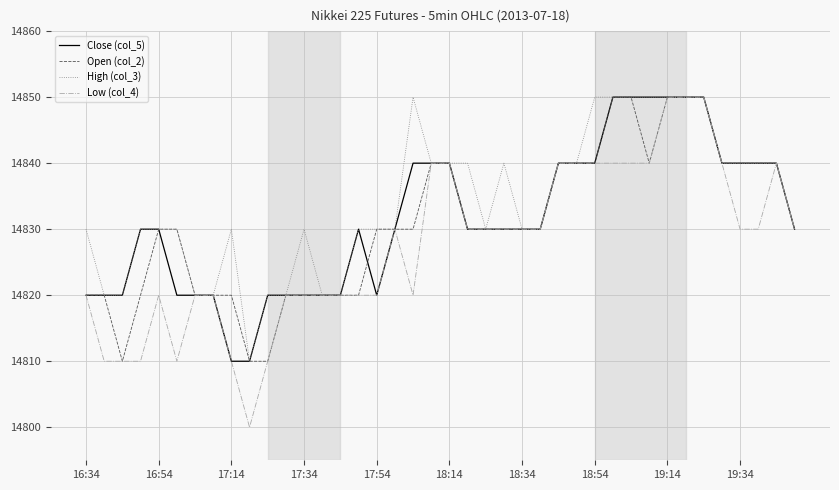

What is the smallest value displayed?

14800